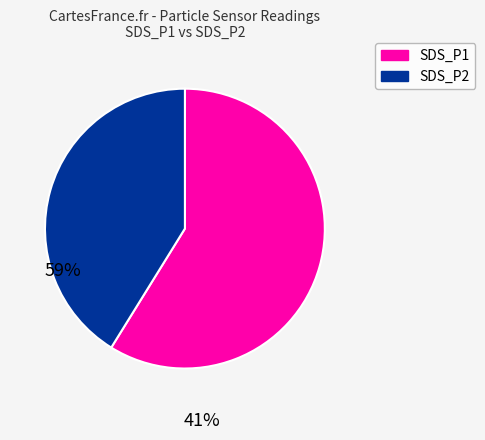

True or false: SDS_P2 accounts for 47% of the total.

False